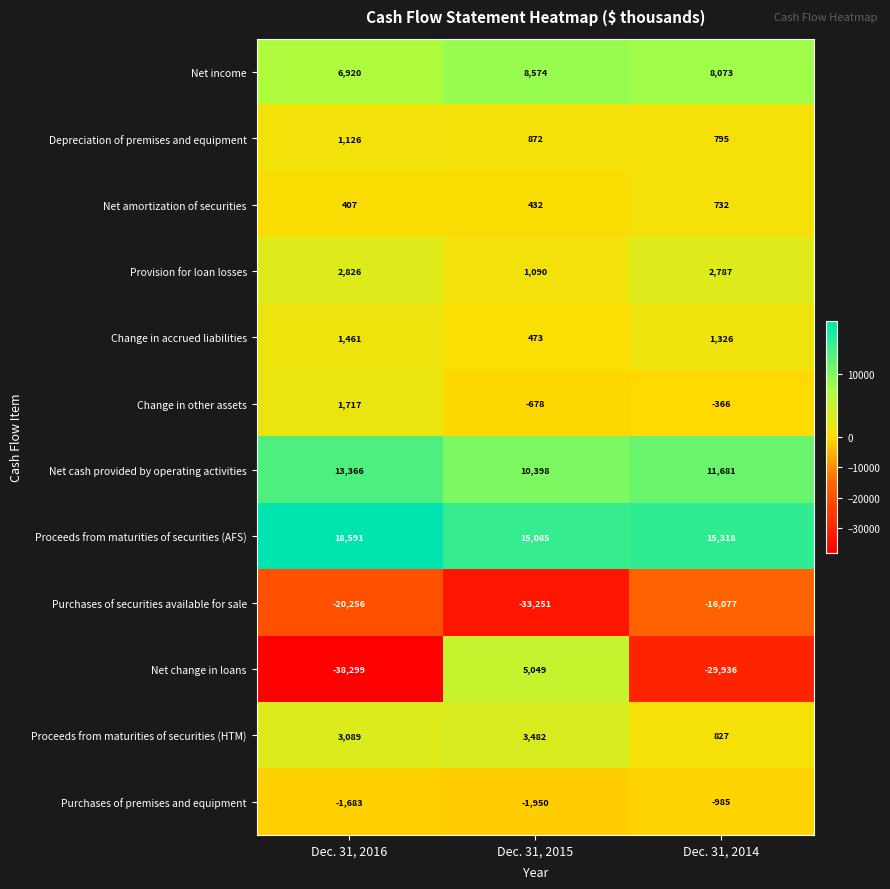

What is the spread (max minus min) of values at Dec. 31, 2015?

48336